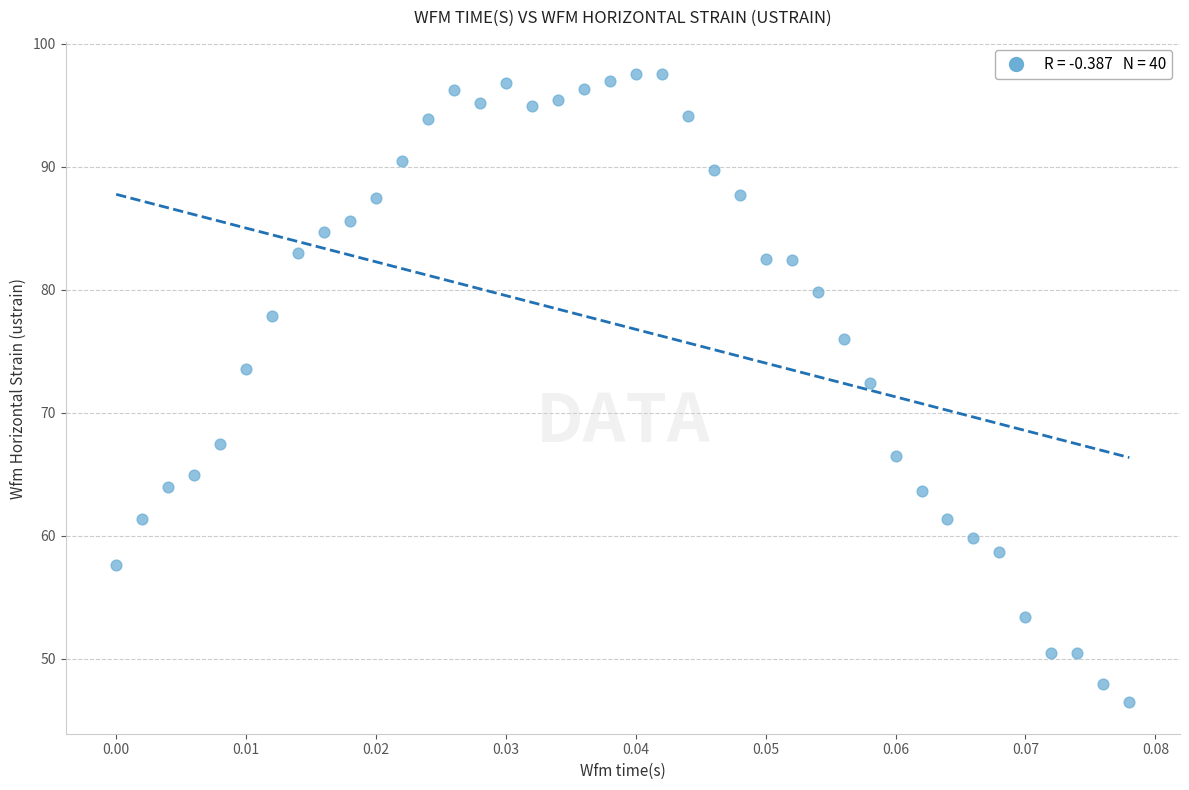

What is the range of Y values (max minus min)?

51.1